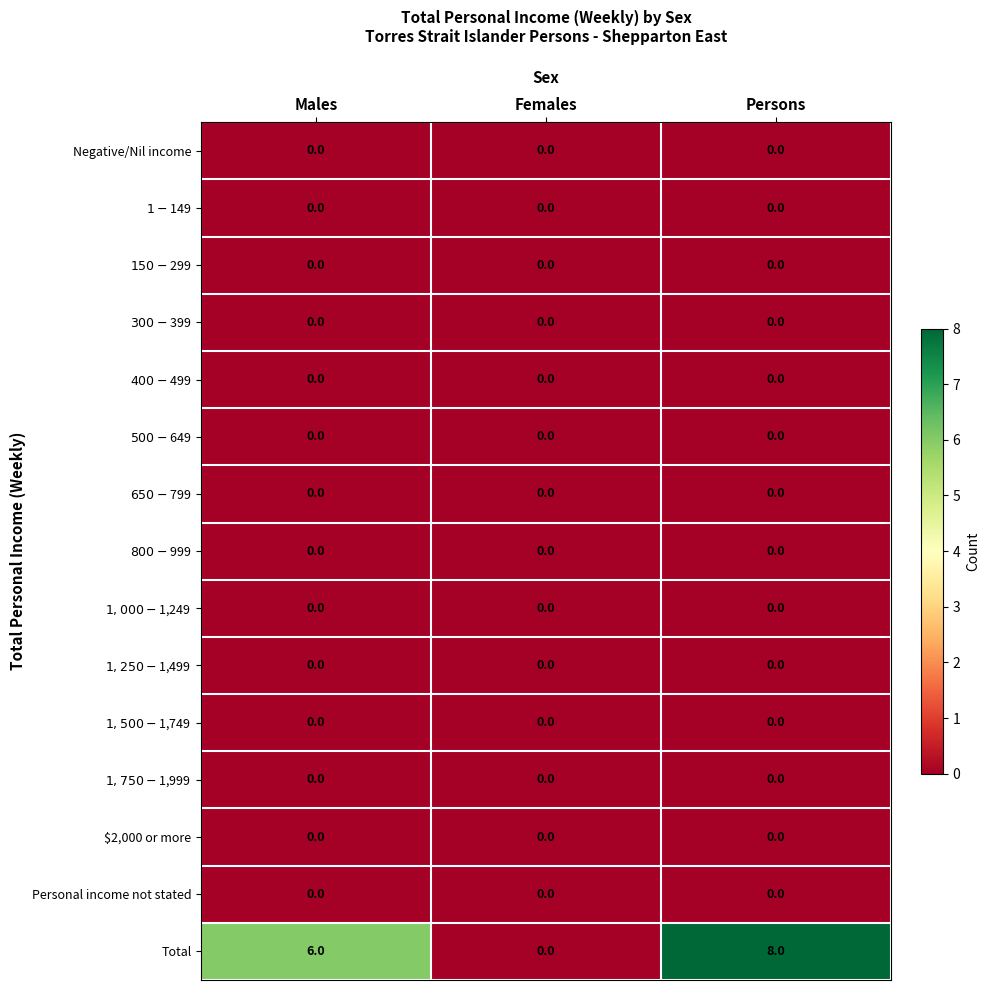

What is the total value across all series at Males?

6